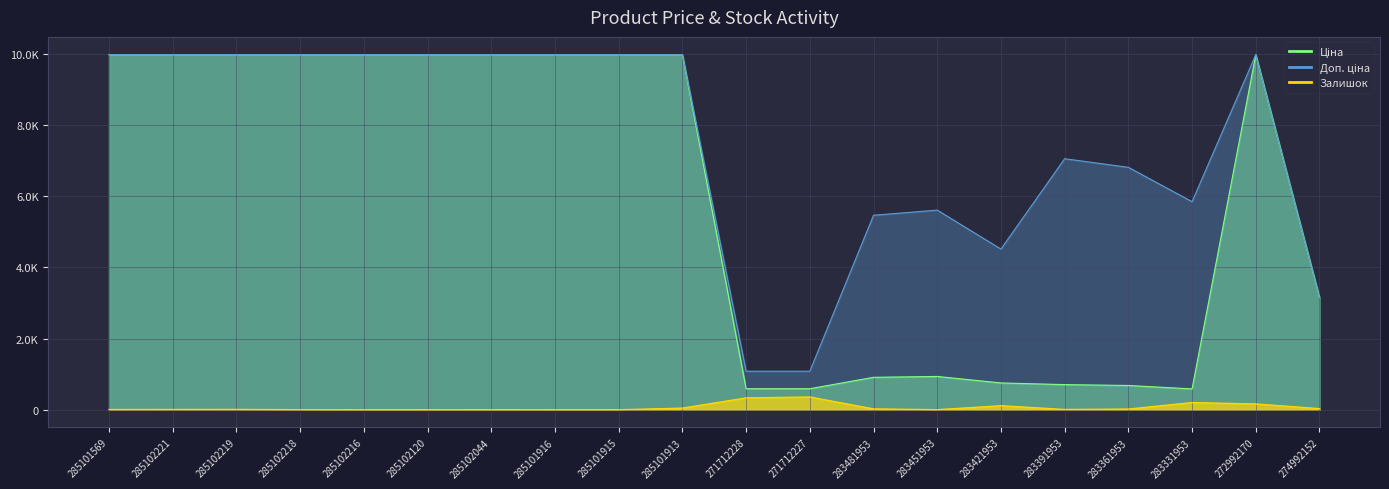

Rank the series at 285102219 from lowest to highest value.

Залишок, Ціна, Доп. ціна